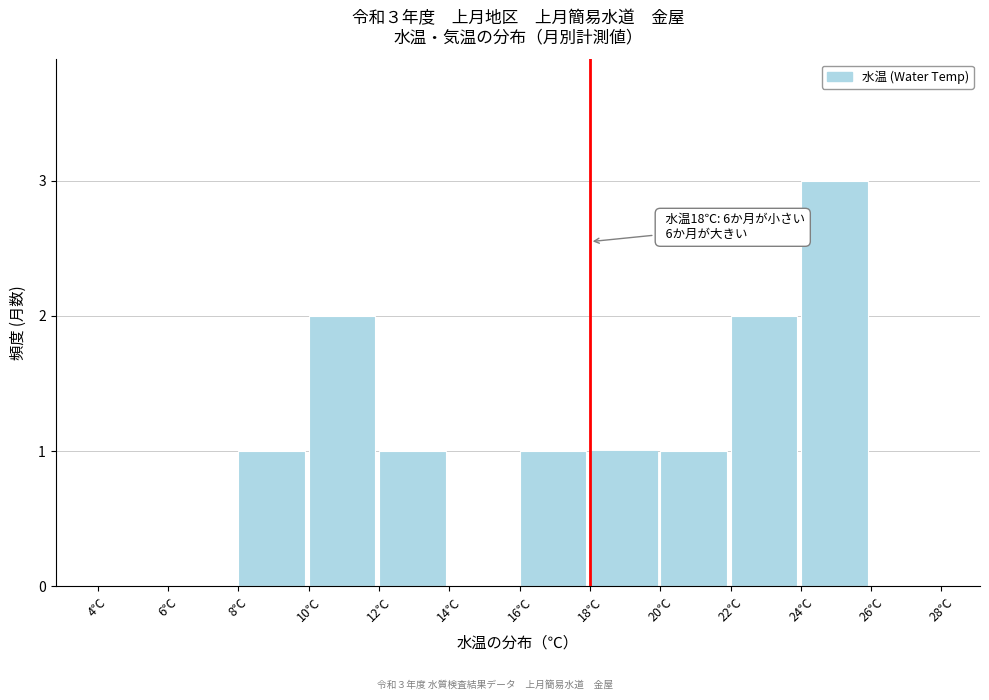

Over which range of the x-axis is the bar tallest?

24 to 26